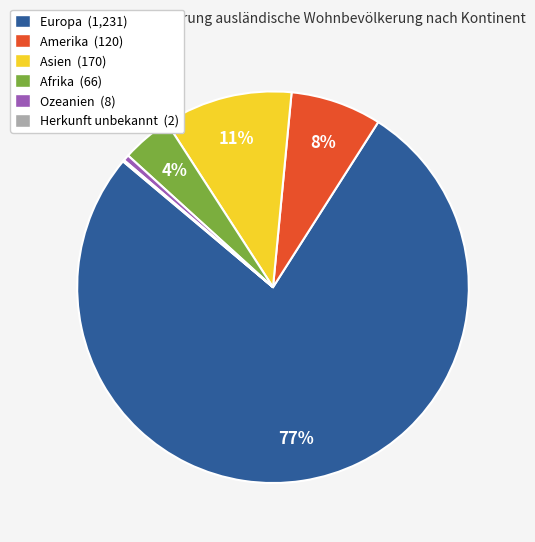

Does Asien (170) represent more than half of the total?

No